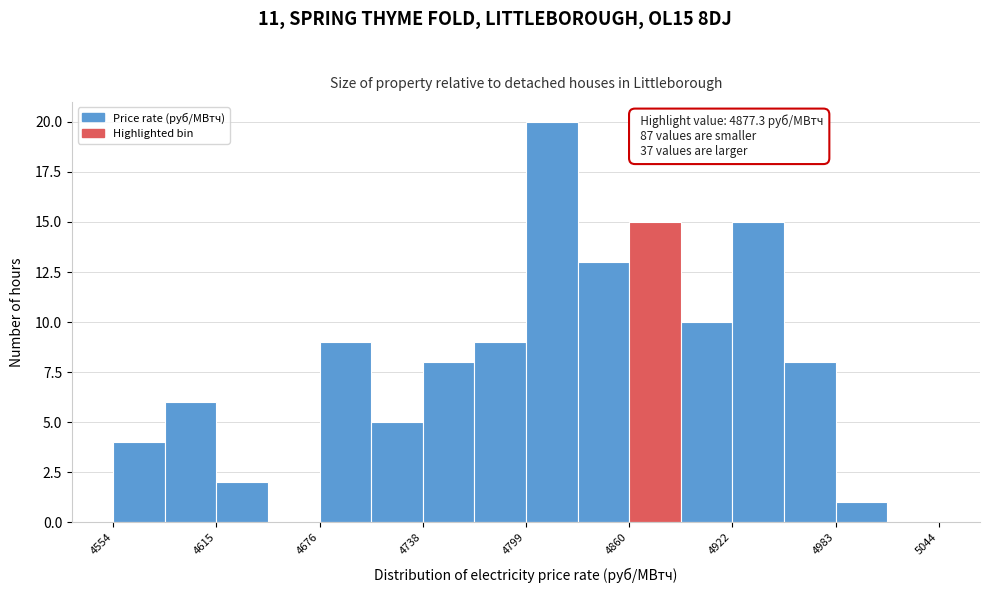

Around what value on the x-axis is the tallest bar? Give the approximate position of its centre, as read against the axis.

4810